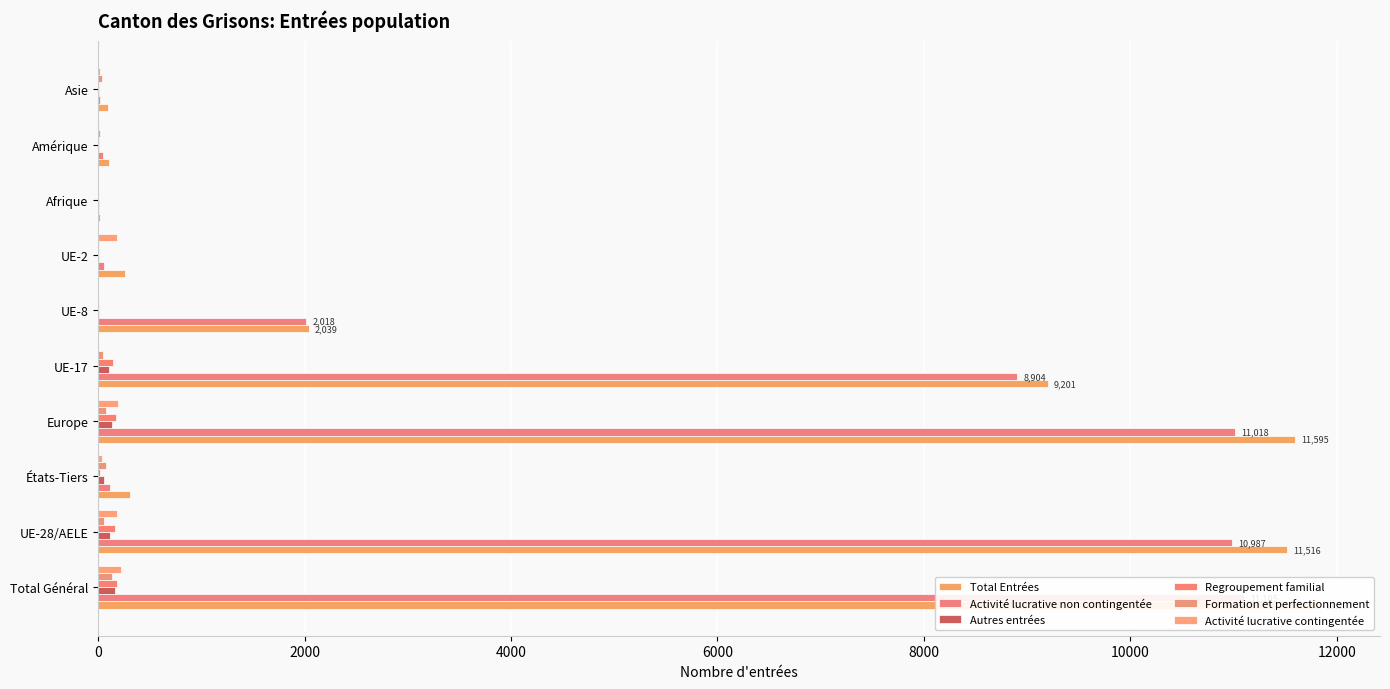

How many bars are there in total?

60